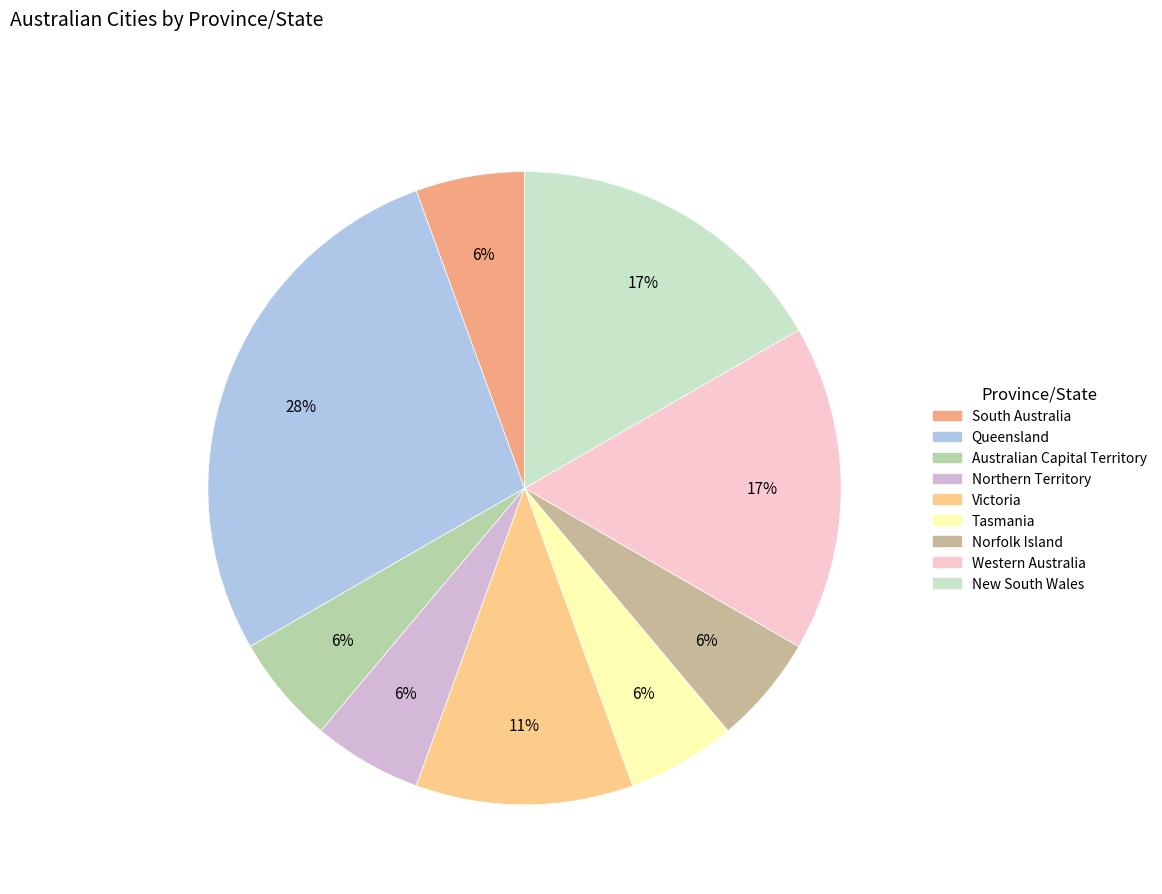

Count the number of slices in the pie.

9